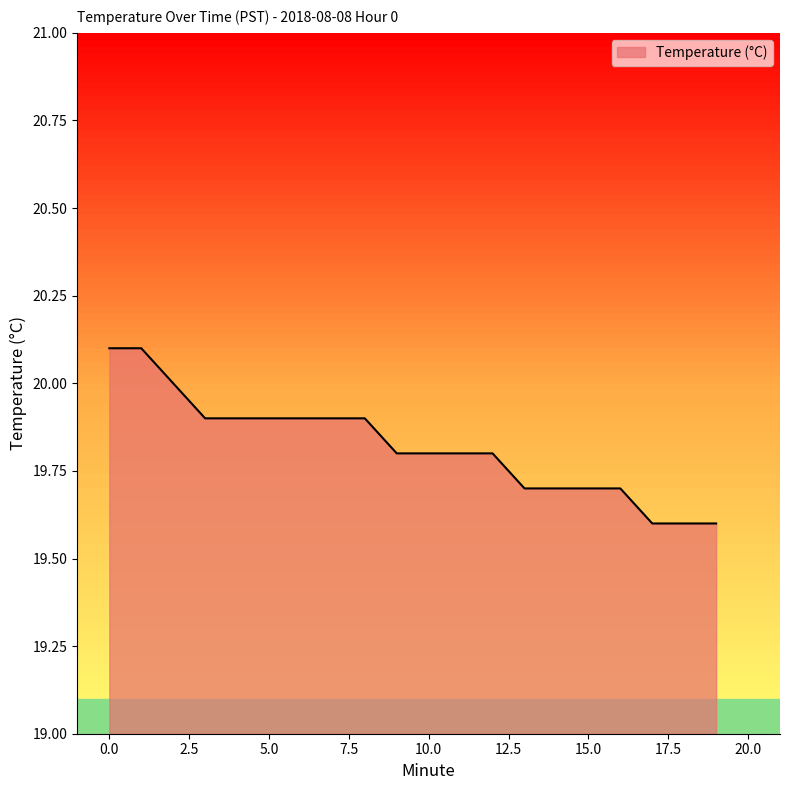

What is the smallest value displayed?

19.6